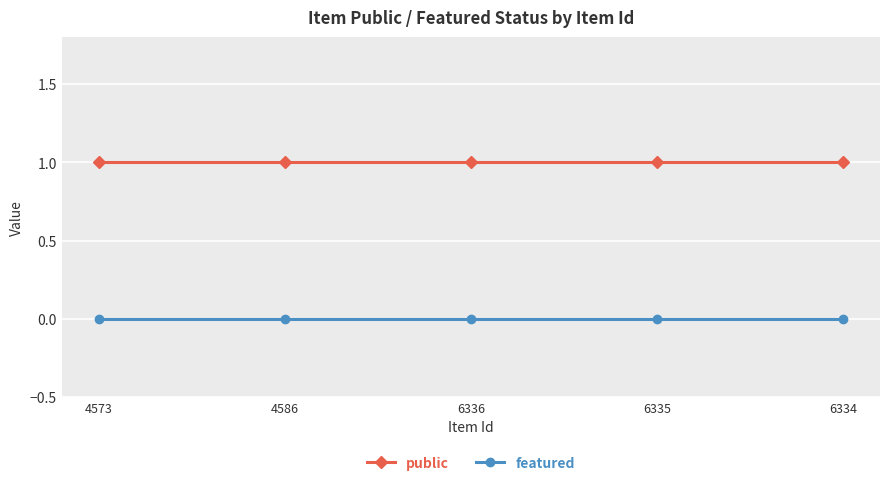

How many lines are shown in the chart?

2